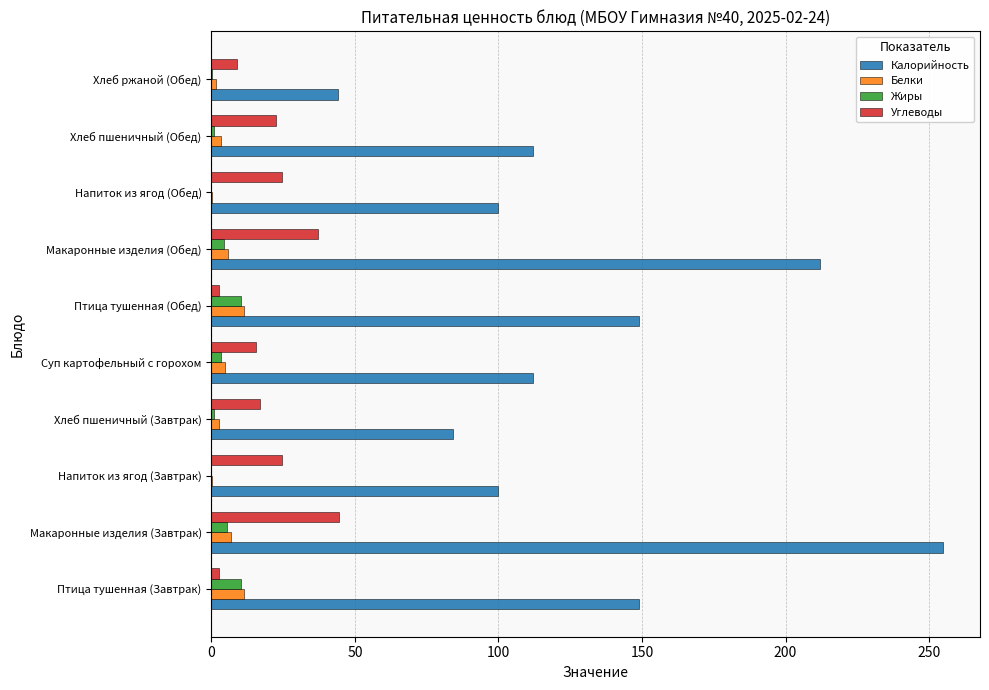

What is the sum of all Жиры values?

35.7